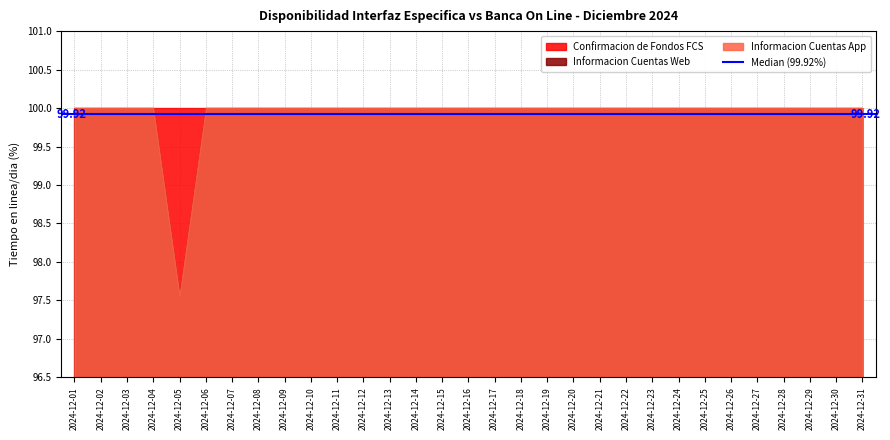

What is the highest value of the Confirmacion de Fondos FCS series?

100.0